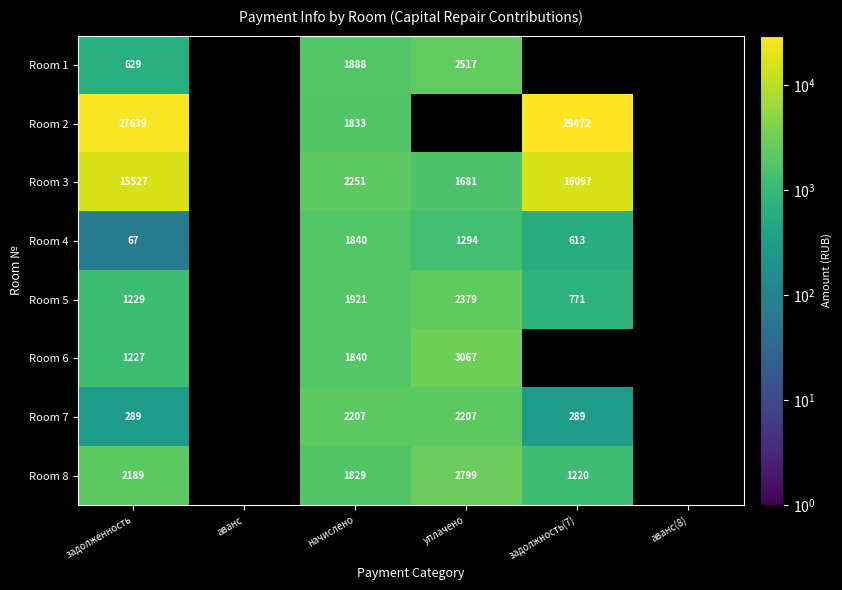

Is the value of Room 5 at начислено greater than the value of Room 1 at начислено?

Yes